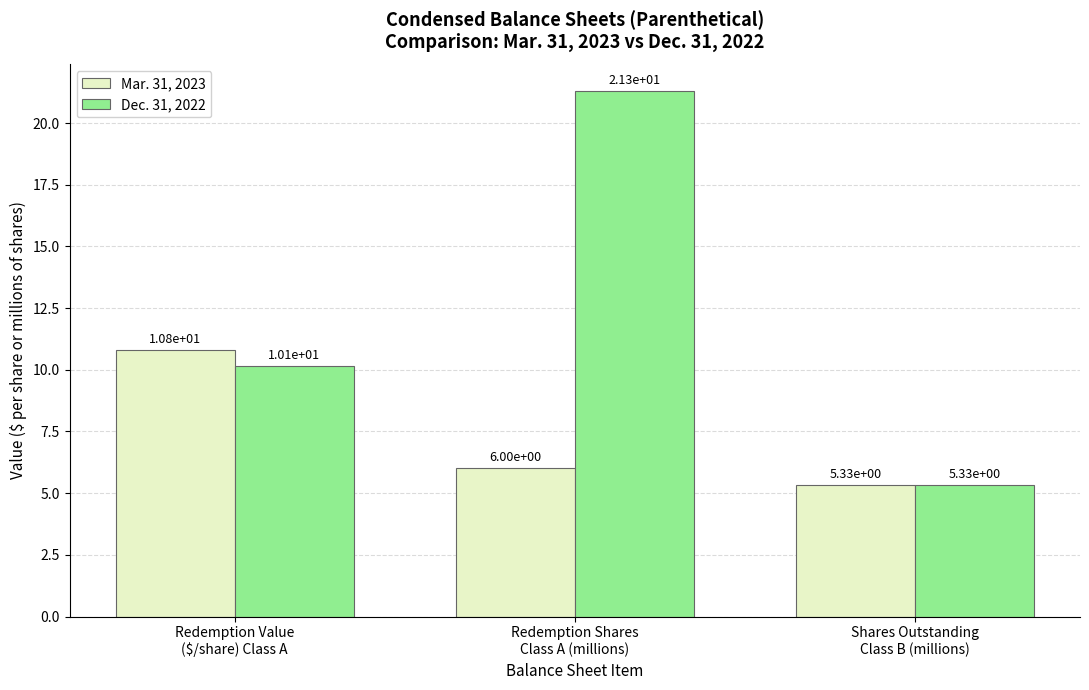

What is the total value across all series at Redemption Value
($/share) Class A?

21.0